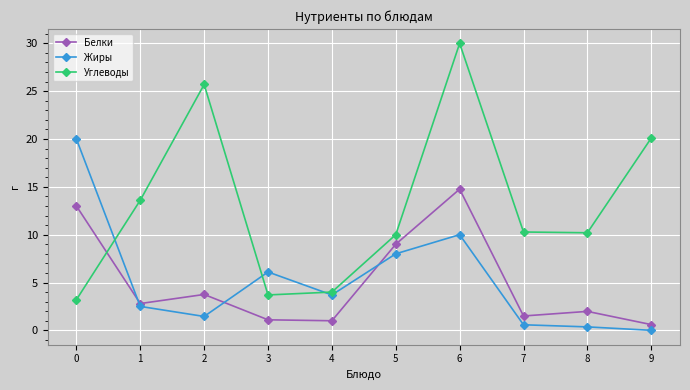

Read the Белки value at 9.

0.6